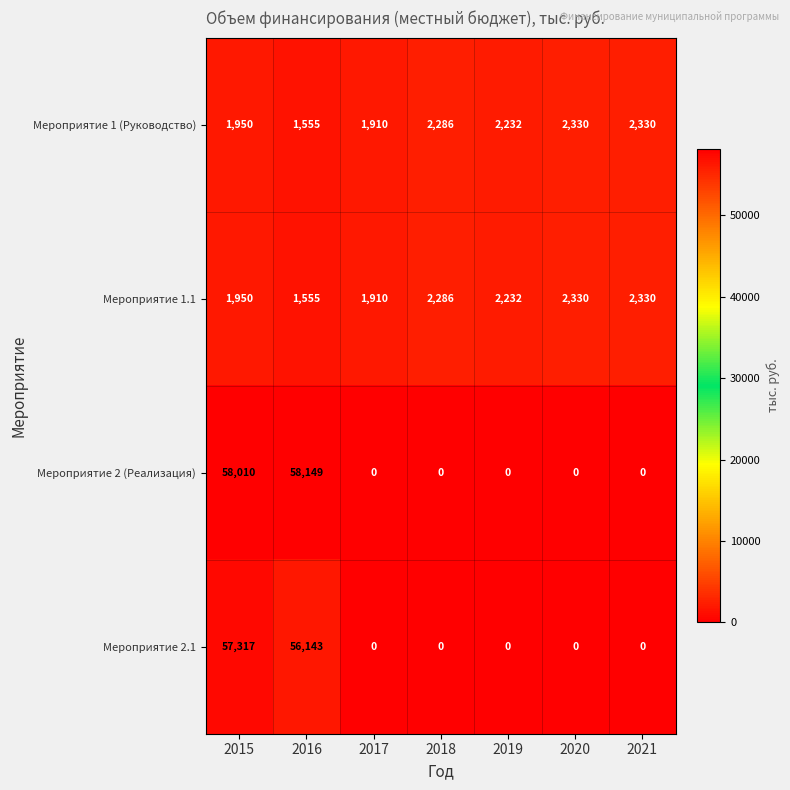

What is the spread (max minus min) of values at 2016?

56594